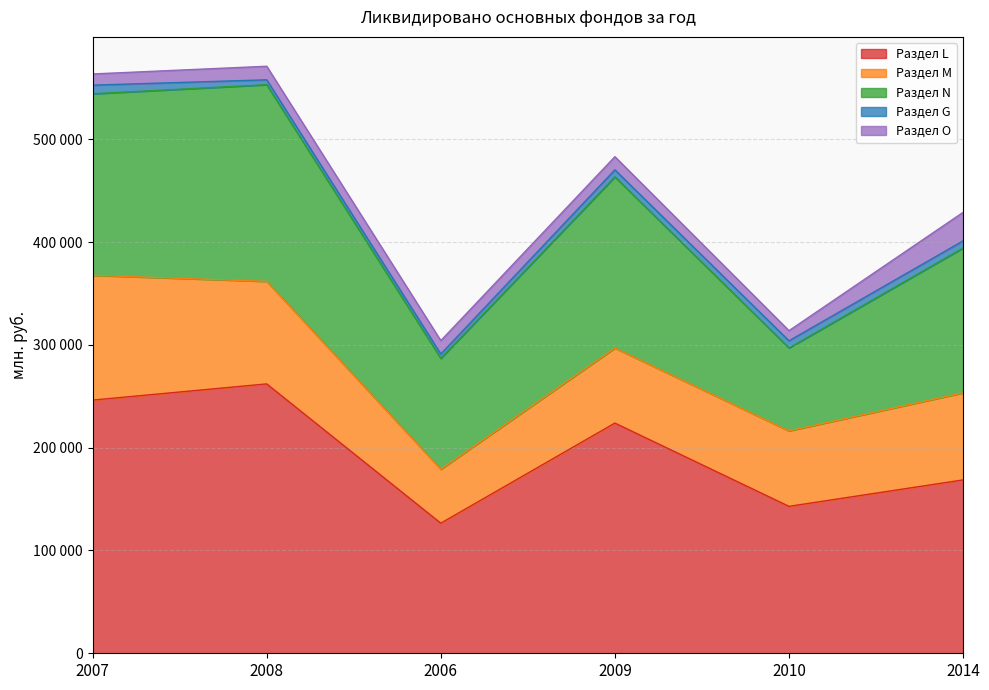

At which label does Раздел L reach its minimum?

2006